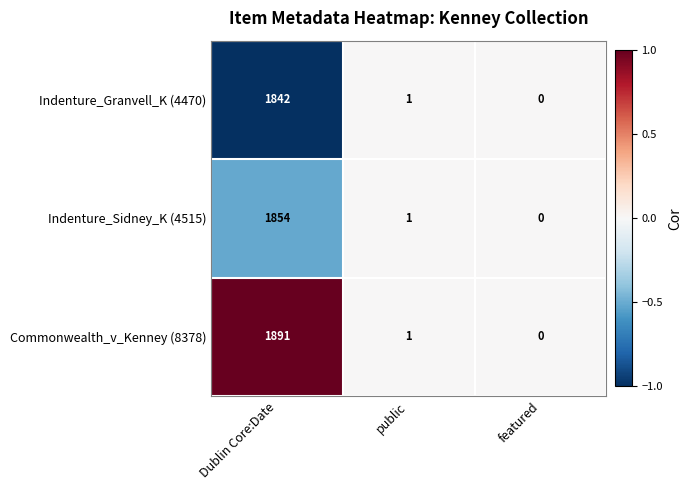

List the series in order of their overall mean, lowest first.

Indenture_Granvell_K (4470), Indenture_Sidney_K (4515), Commonwealth_v_Kenney (8378)